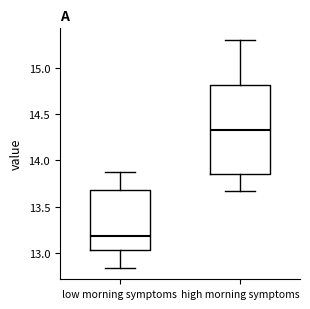

Reading left to right, transcribe this box plot: for each box, give where its median line is, the range the box spans, and where its two whiskers end, as read against the y-axis. The values are not printed on the chart, so give them approximately, as read against the axis.

low morning symptoms: median 13.20, box 13.05 to 13.70, whiskers 12.85 to 13.85
high morning symptoms: median 14.35, box 13.85 to 14.80, whiskers 13.65 to 15.30